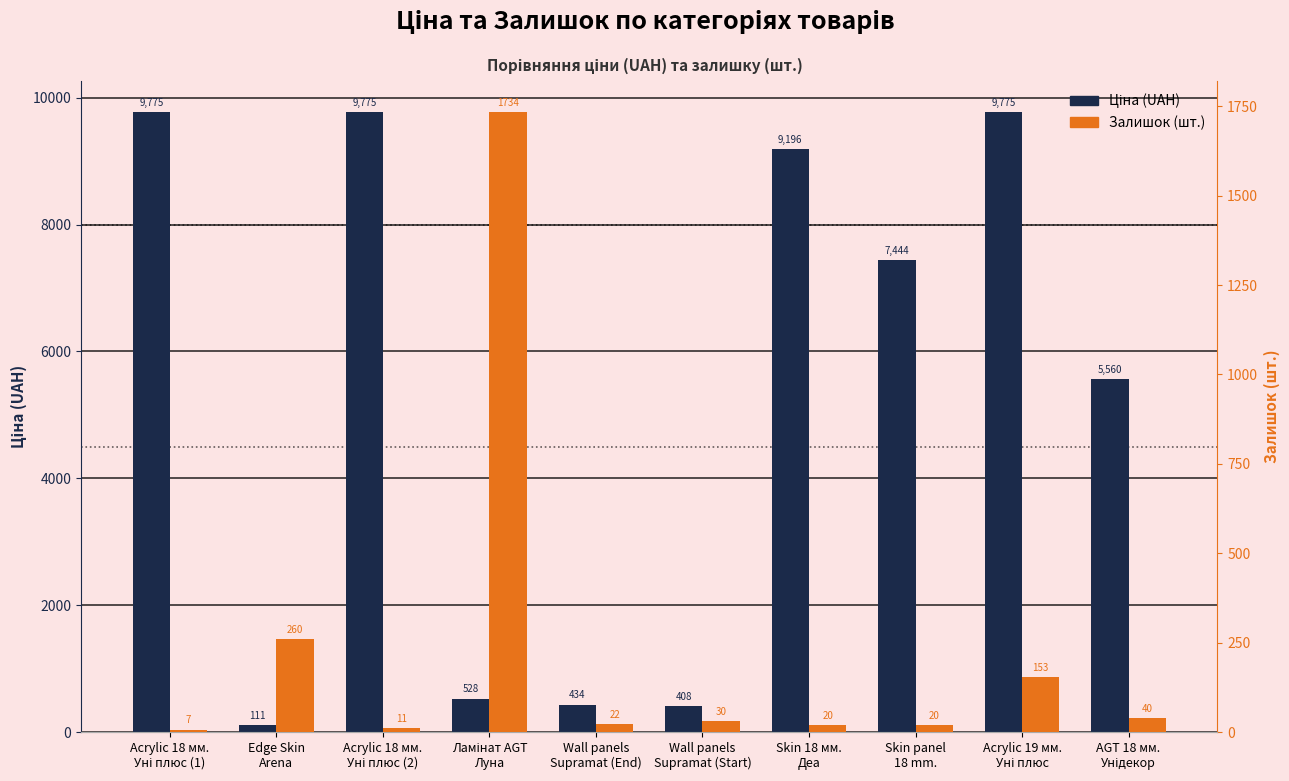

The value of Ціна (UAH) at Skin panel
18 mm. is 7444.6. True or false?

True